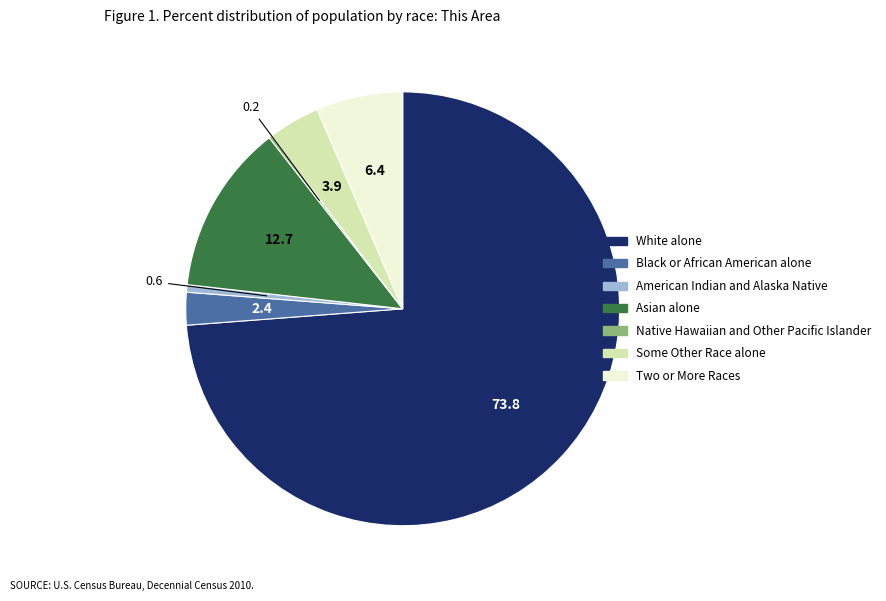

Which slice is the largest?

White alone